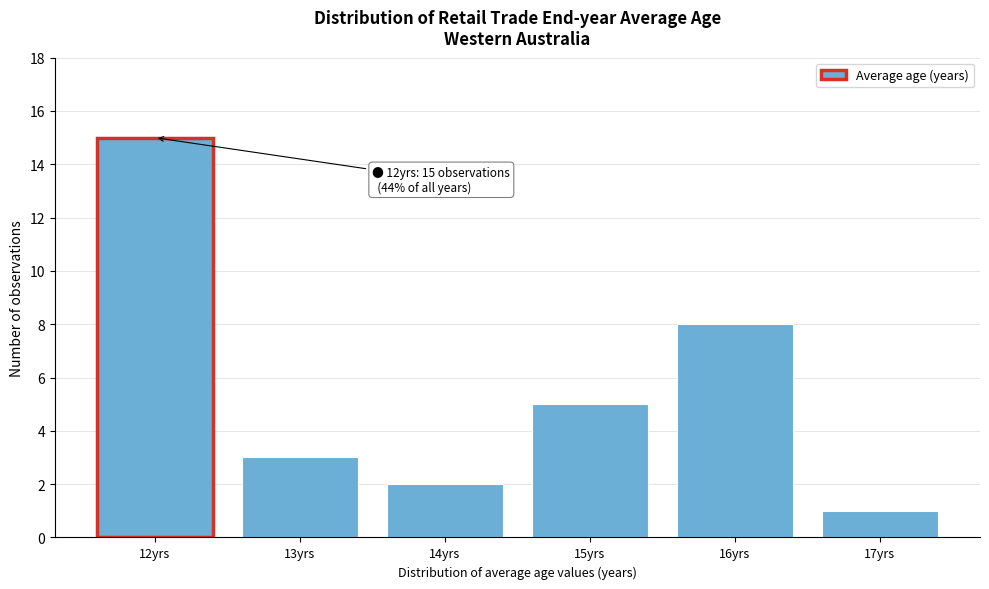

Reading left to right, list all the values displayed in this chart.

15	3	2	5	8	1